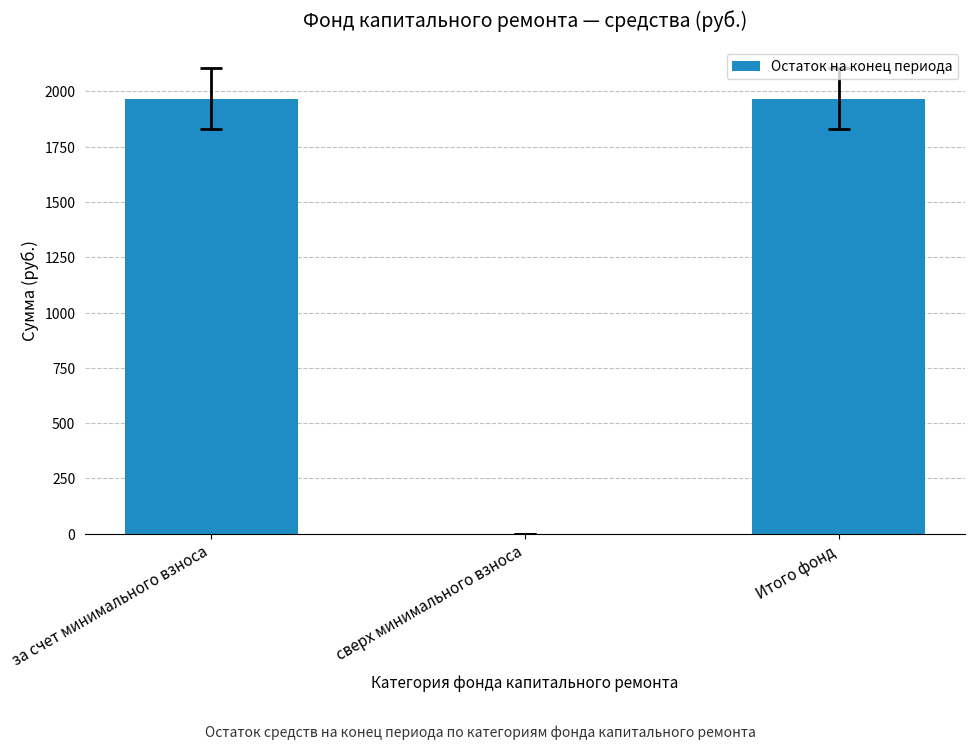

What is the greatest value displayed?

1967.5